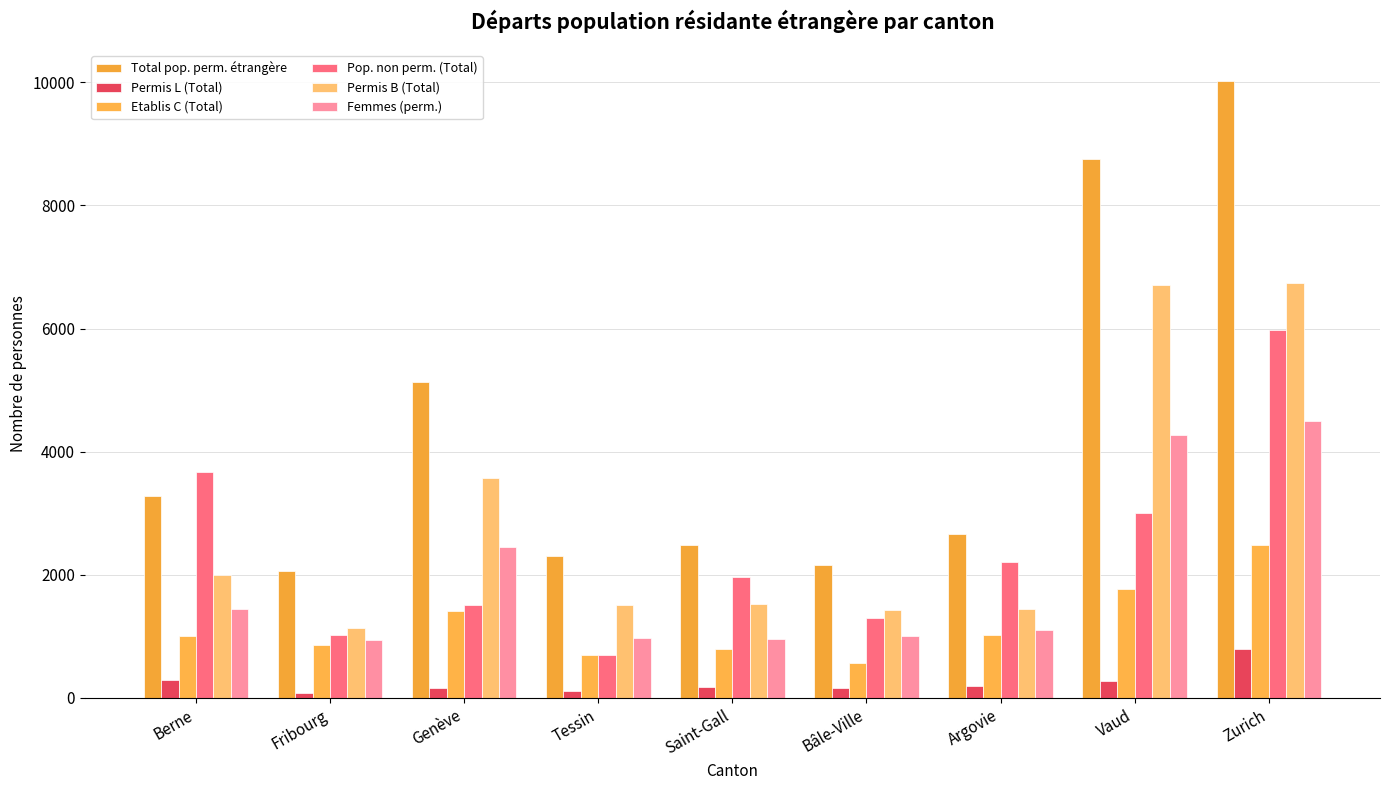

What is the difference between the maximum and minimum values in the Total pop. perm. étrangère series?

7957